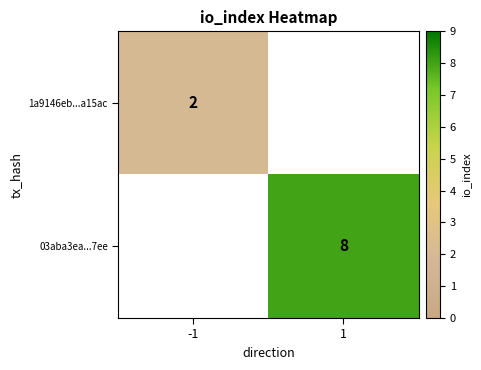

Is it true that 03aba3ea...7ee equals 8 at 1?

True